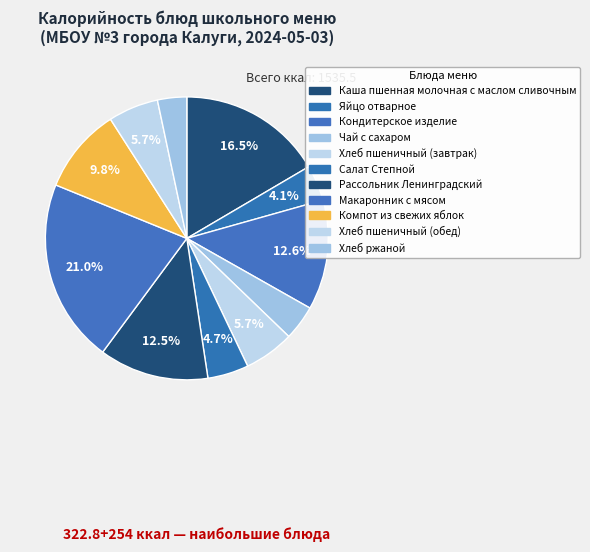

Approximately how many times larger is the value at Макаронник с мясом compared to Компот из свежих яблок?

2.2